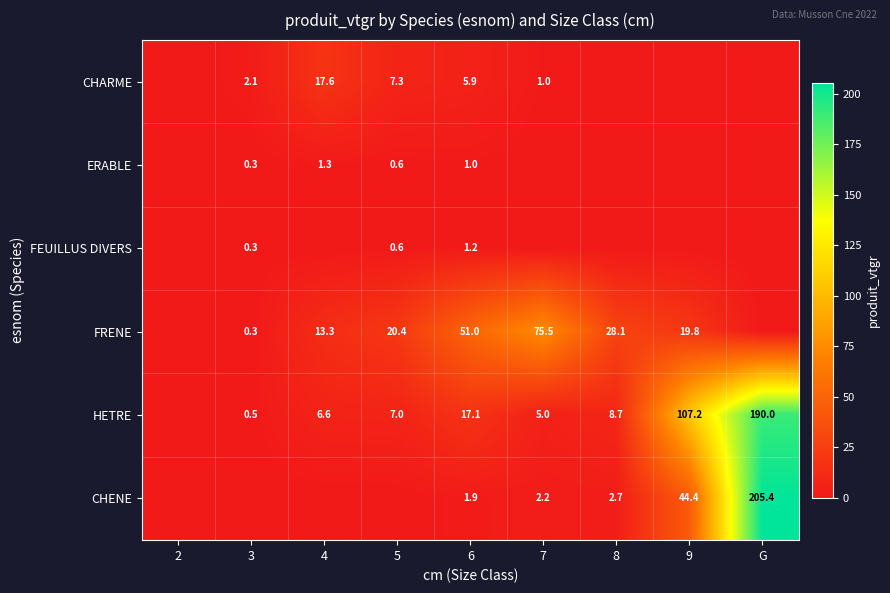

What is the spread (max minus min) of values at 6?

50.0